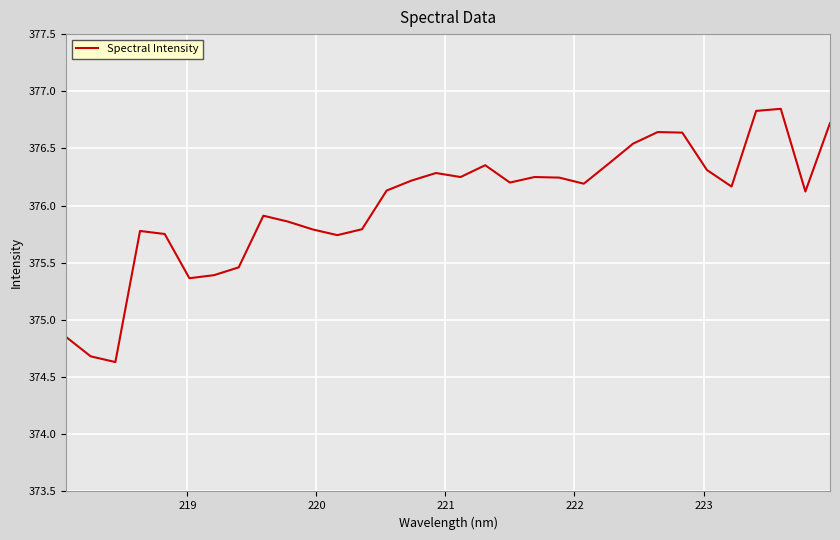

What is the difference between the maximum and minimum values?

2.2